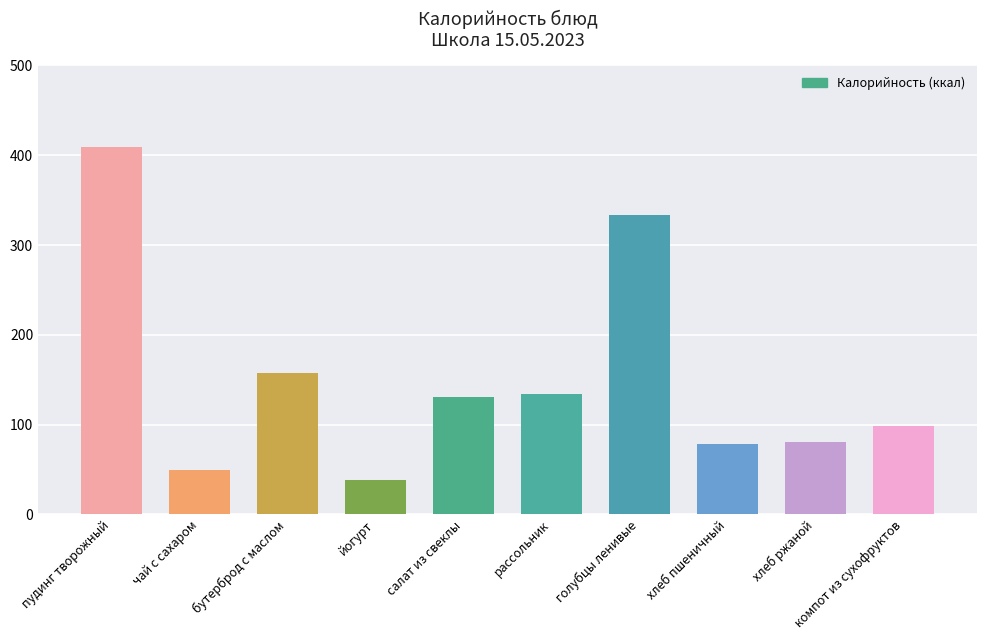

How many categories are shown in the chart?

10